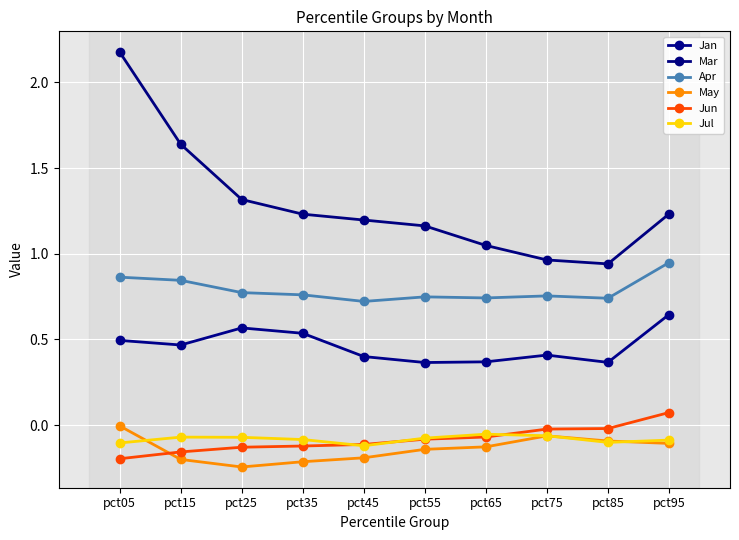

Between pct15 and pct35, which series saw the biggest shift?

Mar